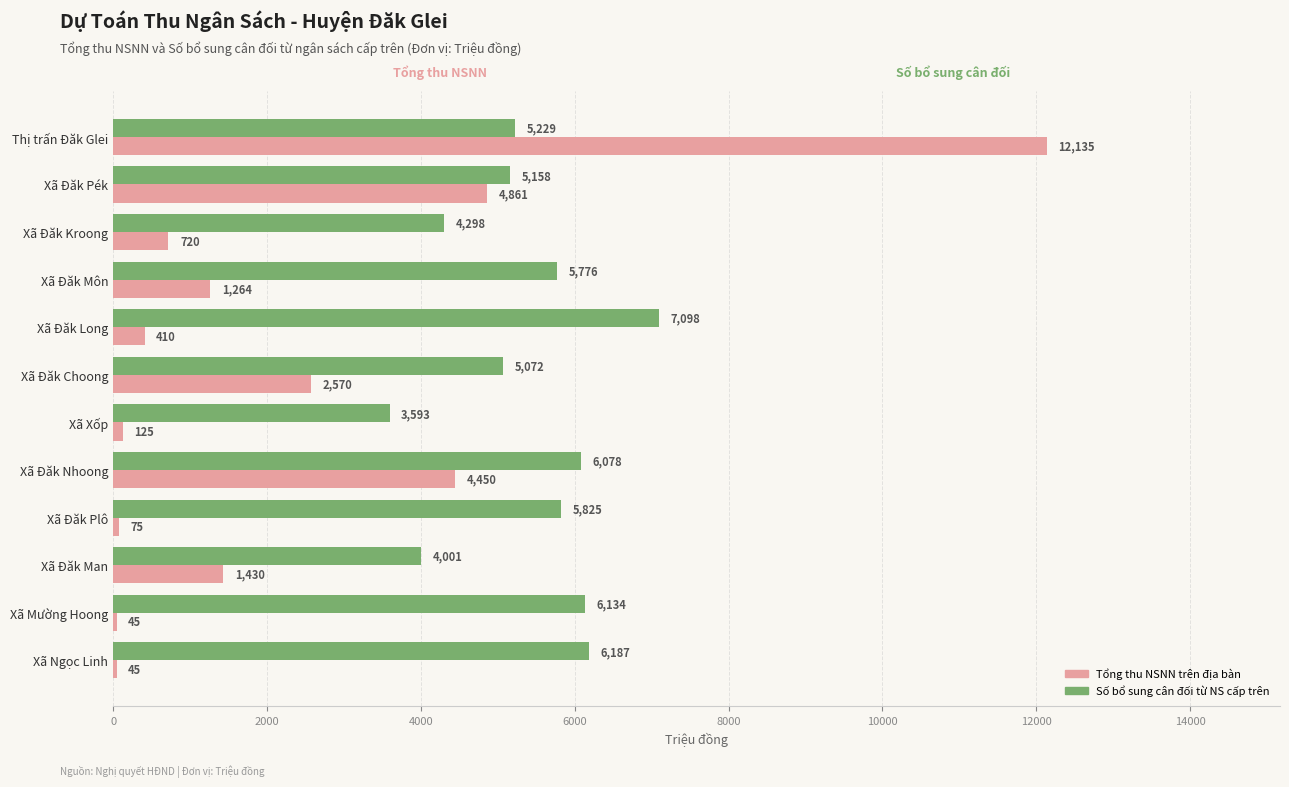

At which label does Số bổ sung cân đối từ NS cấp trên reach its peak?

Xã Đăk Long